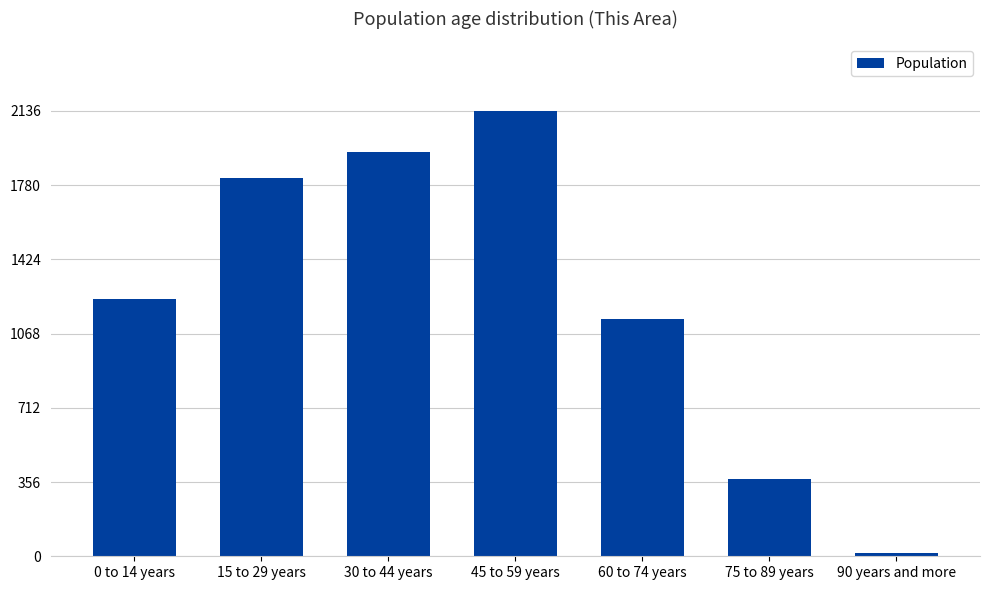

The value at 30 to 44 years is 1194. True or false?

False